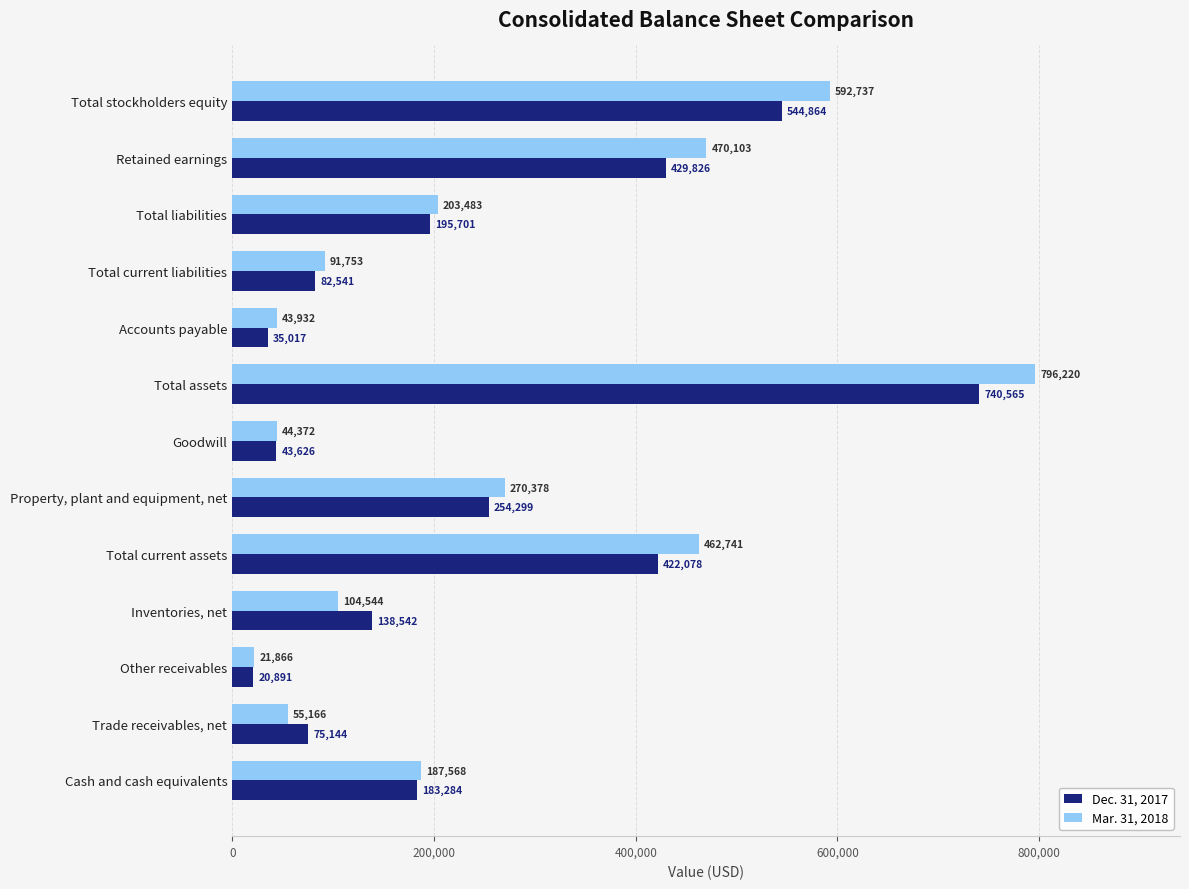

What is the lowest value of the Dec. 31, 2017 series?

20891